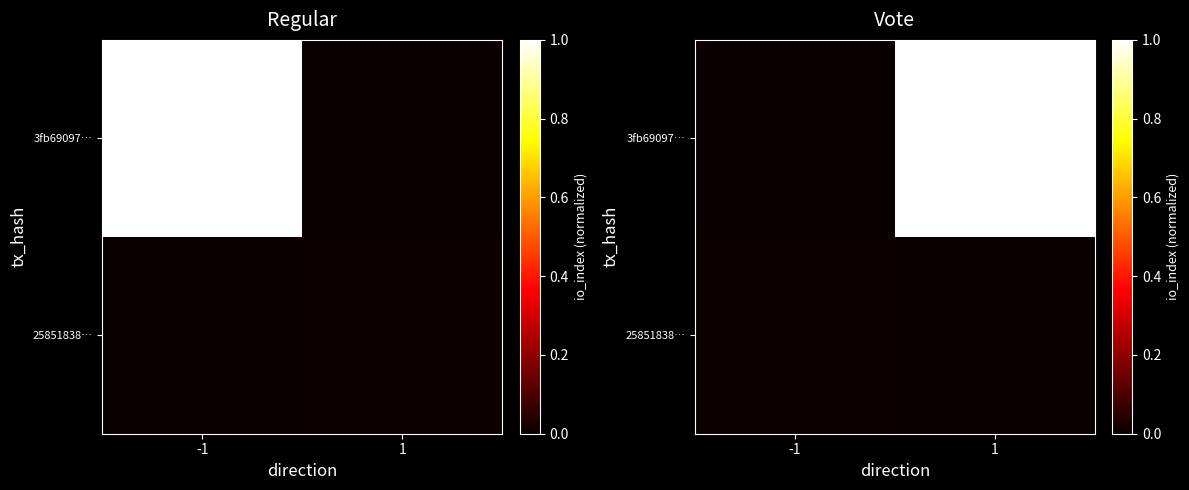

At -1, list the series in order from smallest to largest.

3fb69097…, 25851838…